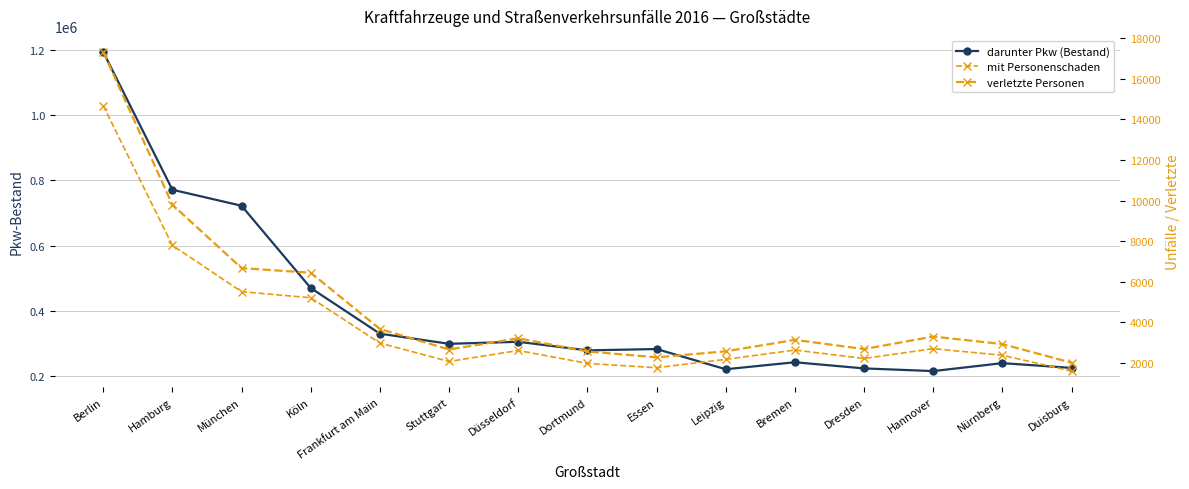

Where is the first local maximum for darunter Pkw (Bestand)?

Düsseldorf